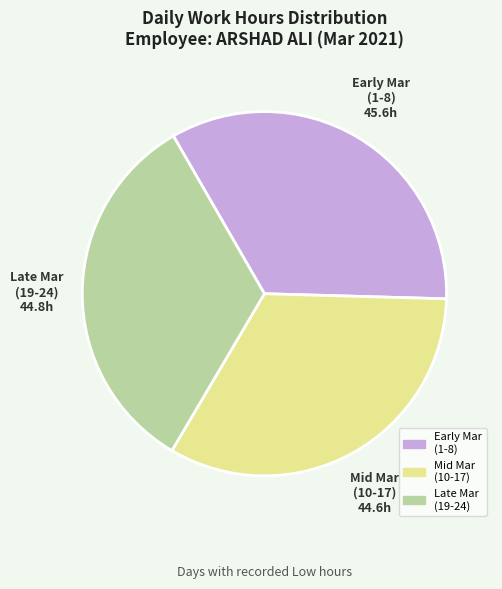

Does any single category account for the majority?

No